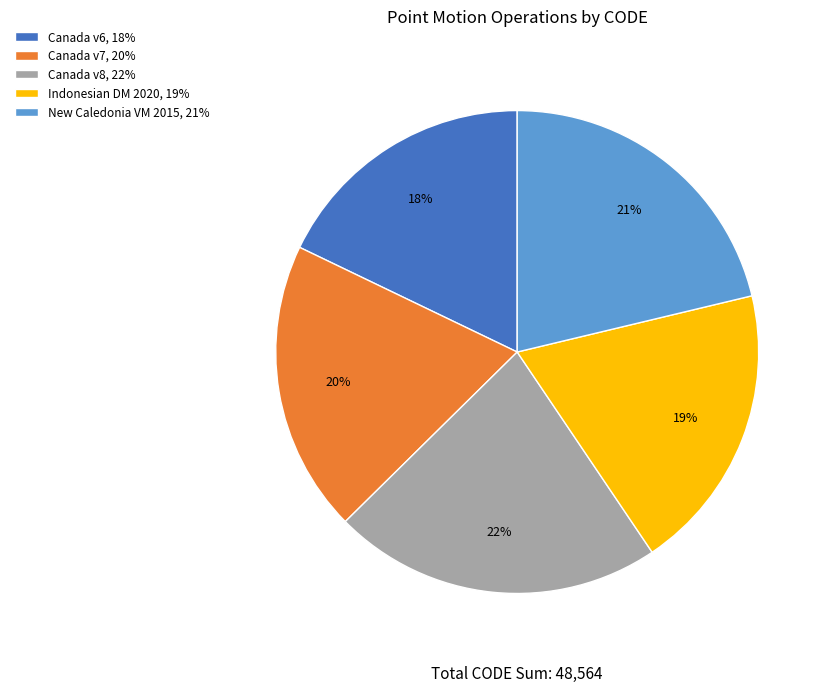

What is the smallest slice in the pie chart?

Canada v6, 18%